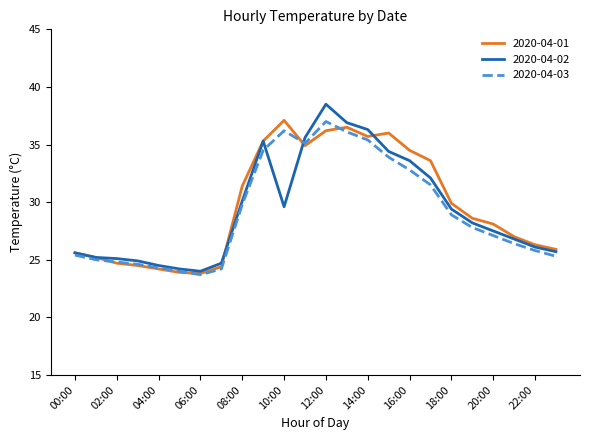

What is the greatest value displayed?

38.5